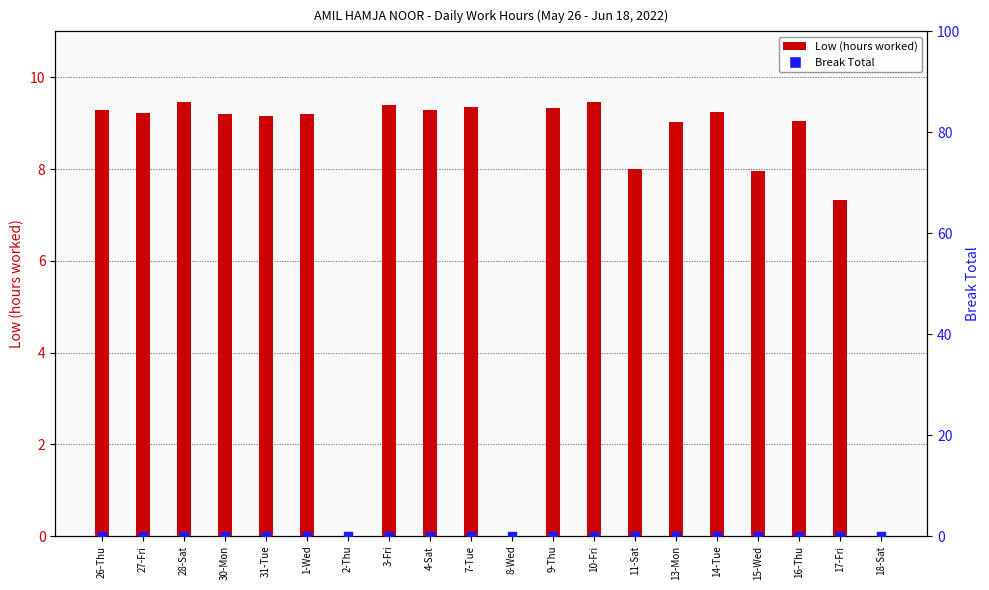

Which series contains the highest Y value?

Low (hours)